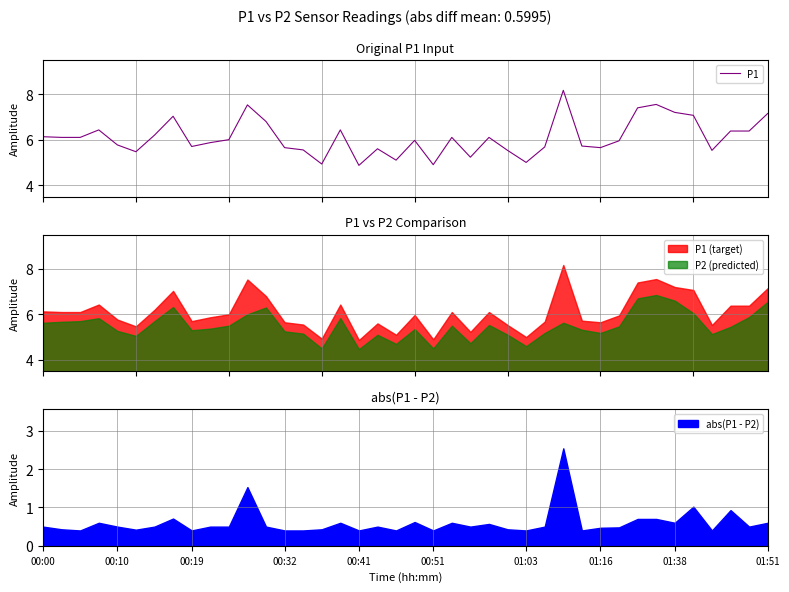

Count the number of values greater than 6.

19